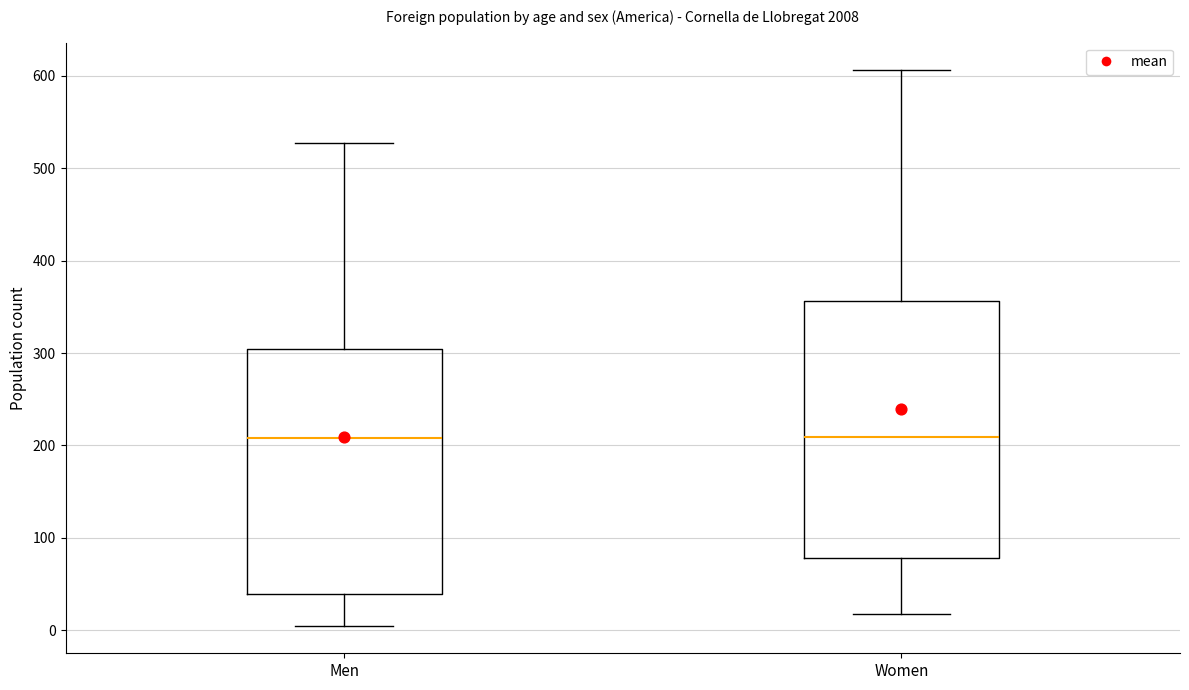

Comparing the boxes themselves (not the whiskers), which one is the tallest?

Women